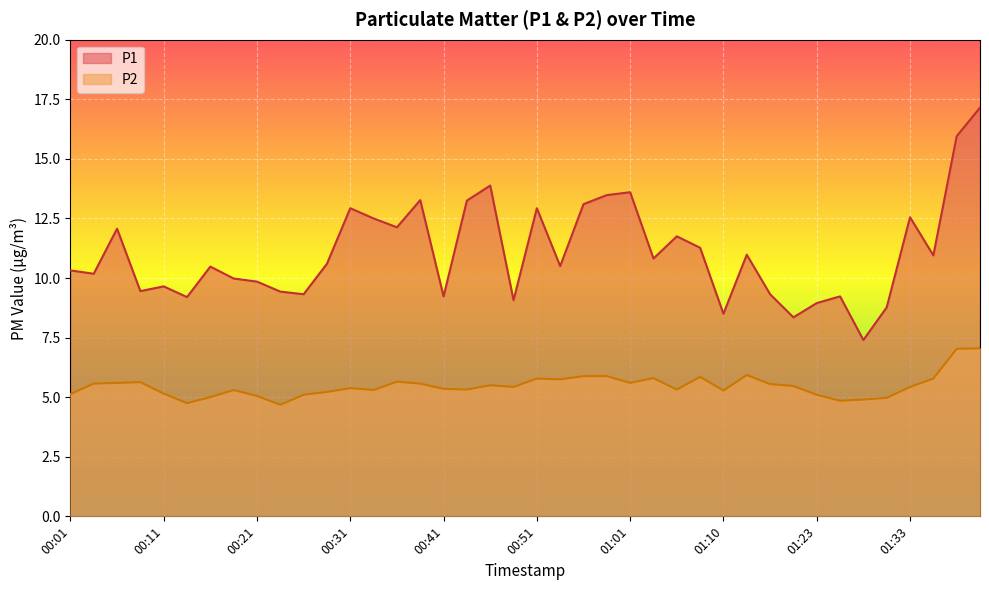

What is the average value of the P2 series?

5.5